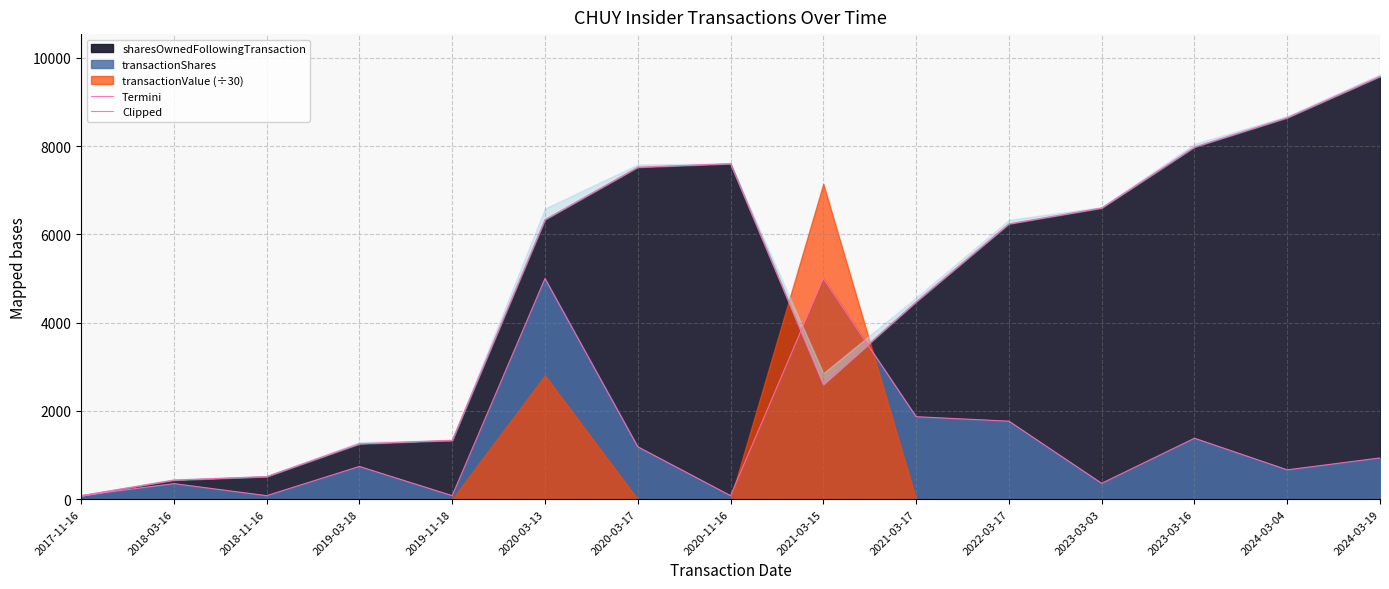

How many interior local peaks does the sharesOwnedFollowingTransaction series have?

1